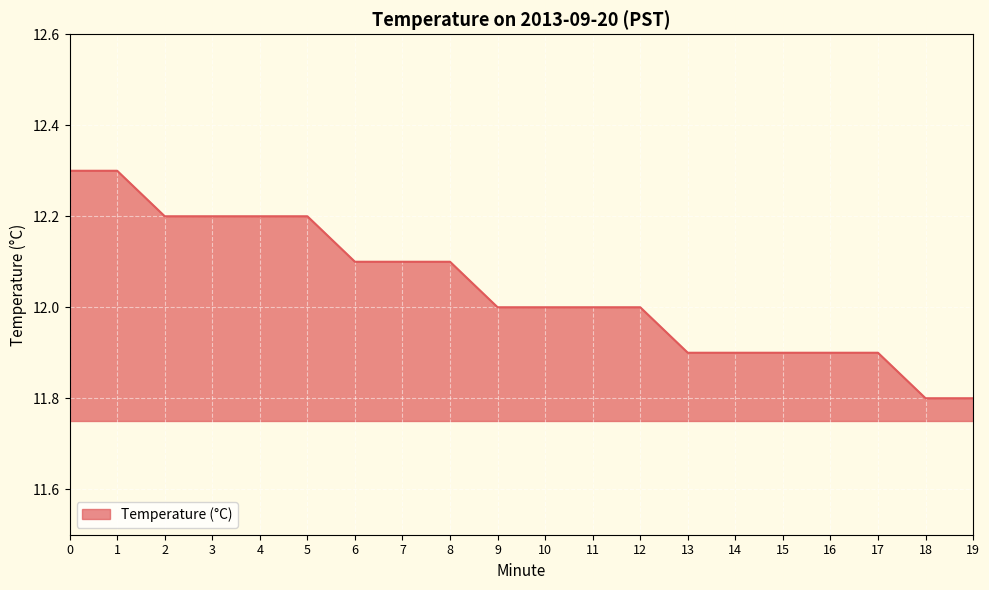

Approximately how many times larger is the value at 19 compared to 13?

1.0